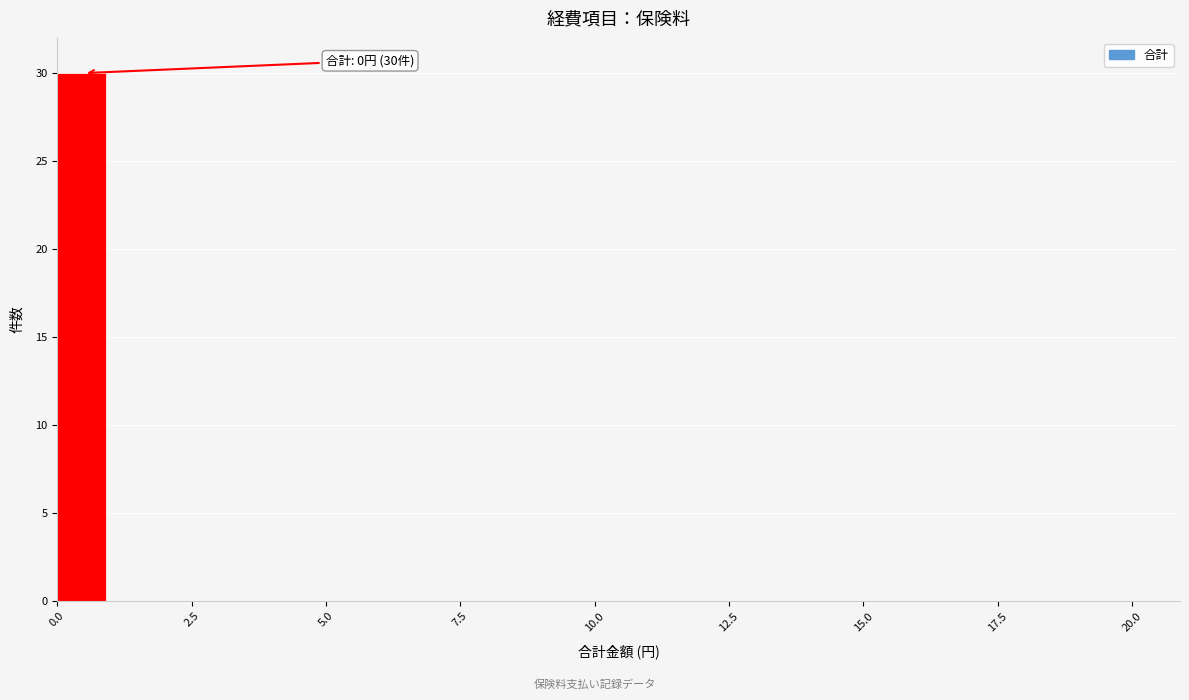

Read against the x-axis, roughly where is the centre of the tallest bar?

0.5